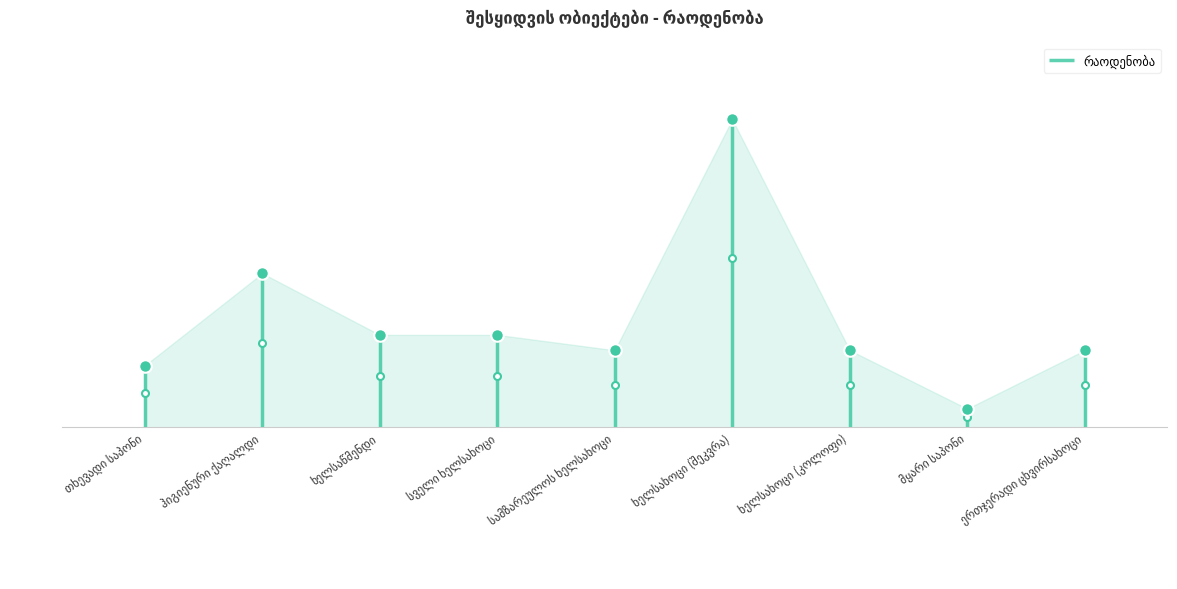

Between ხელსახოცი (შეკვრა) and სამზარეულოს ხელსახოცი, which is larger?

ხელსახოცი (შეკვრა)